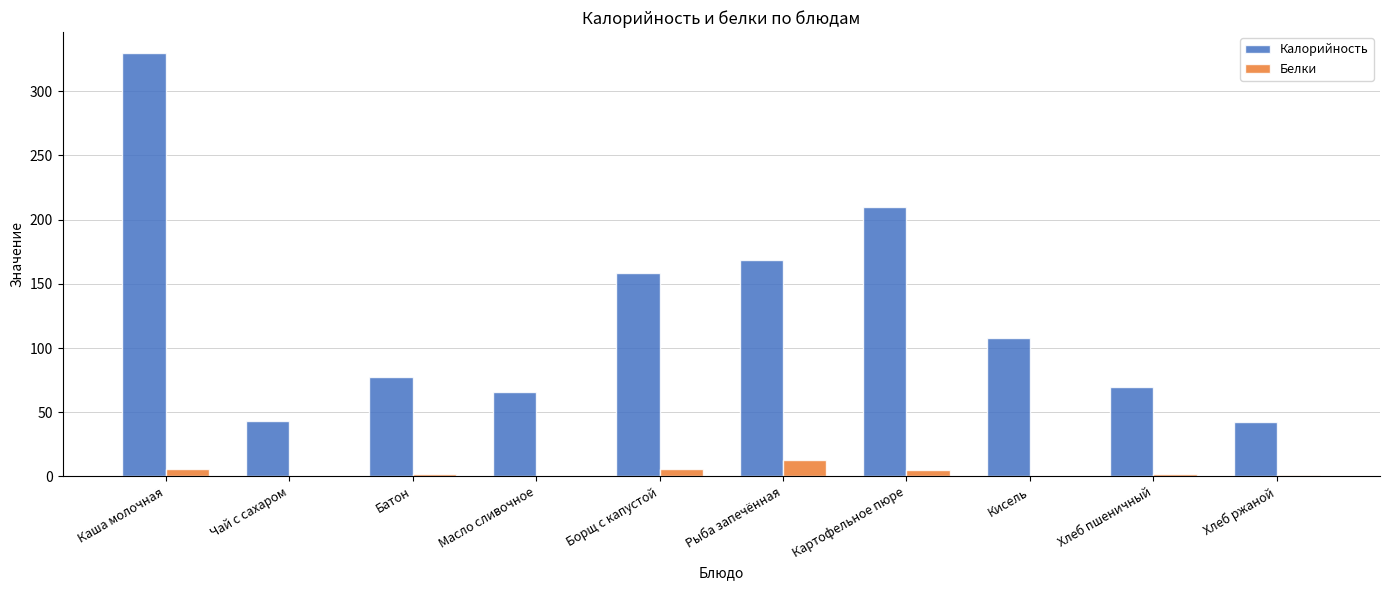

Which label corresponds to the largest value in the chart?

Каша молочная